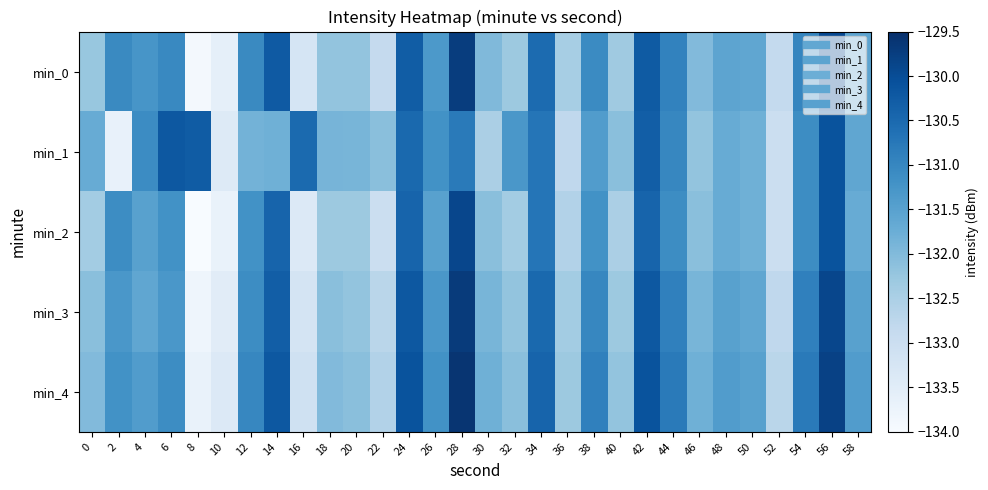

At how many categories does at least one series exceed -130?

2